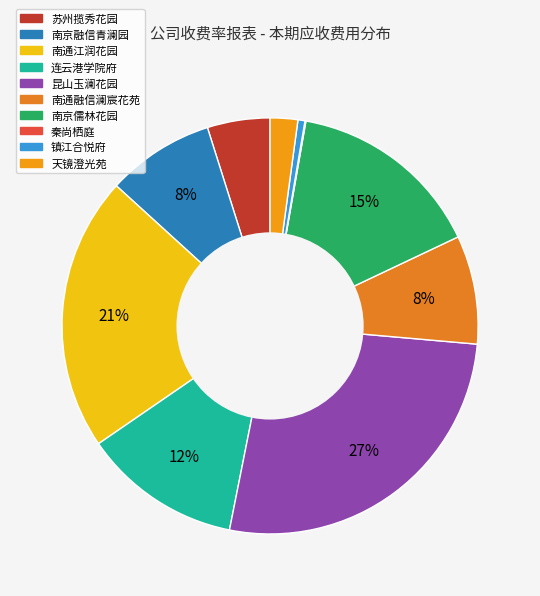

To the nearest percent, what is the average slice percentage?

10%